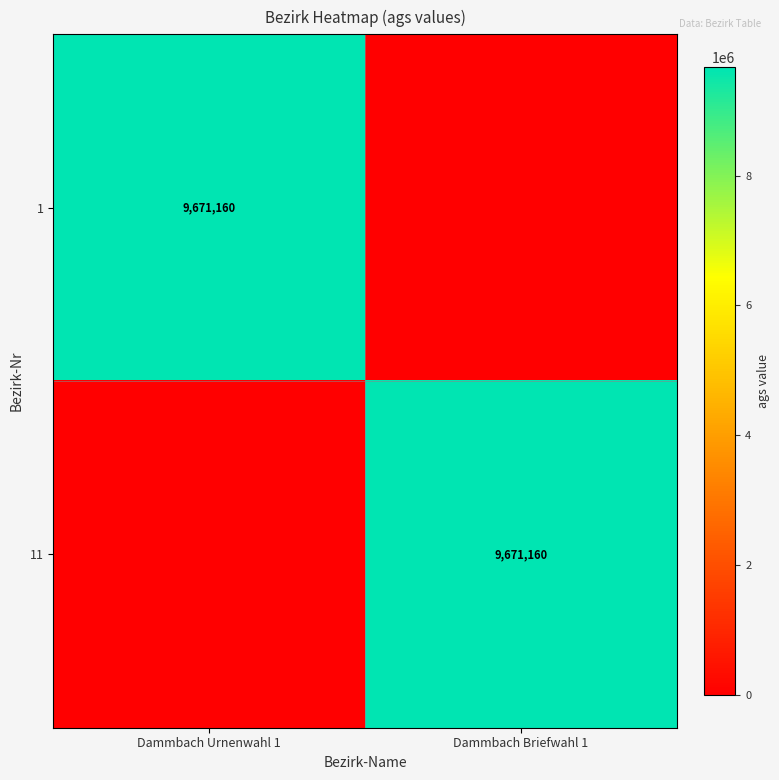

The 11 series shows 9671160 at Dammbach Briefwahl 1. True or false?

True